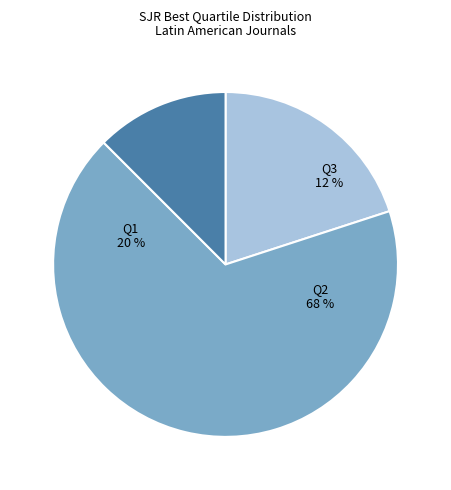

Which slice represents more than half of the pie?

Q2